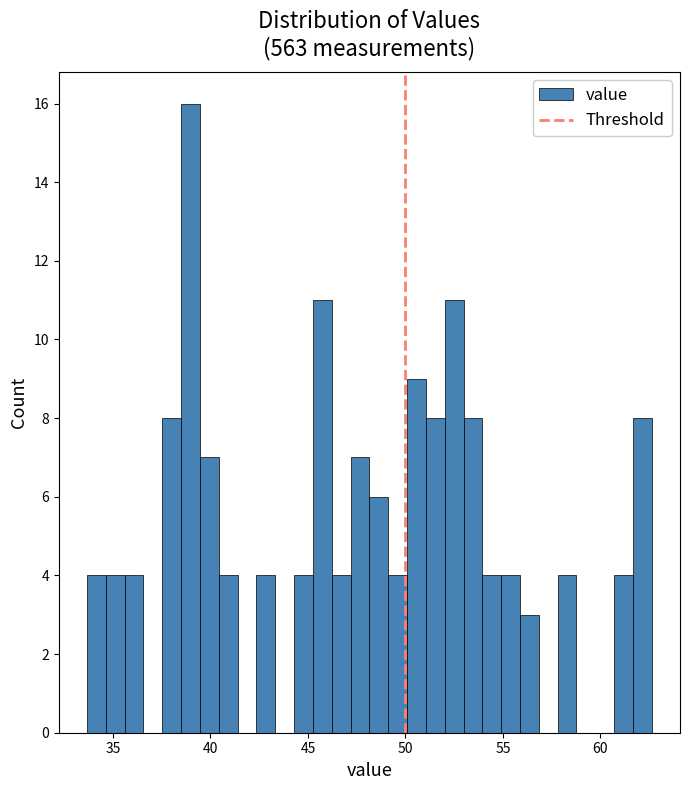

Read against the x-axis, roughly where is the centre of the tallest bar?

39.0